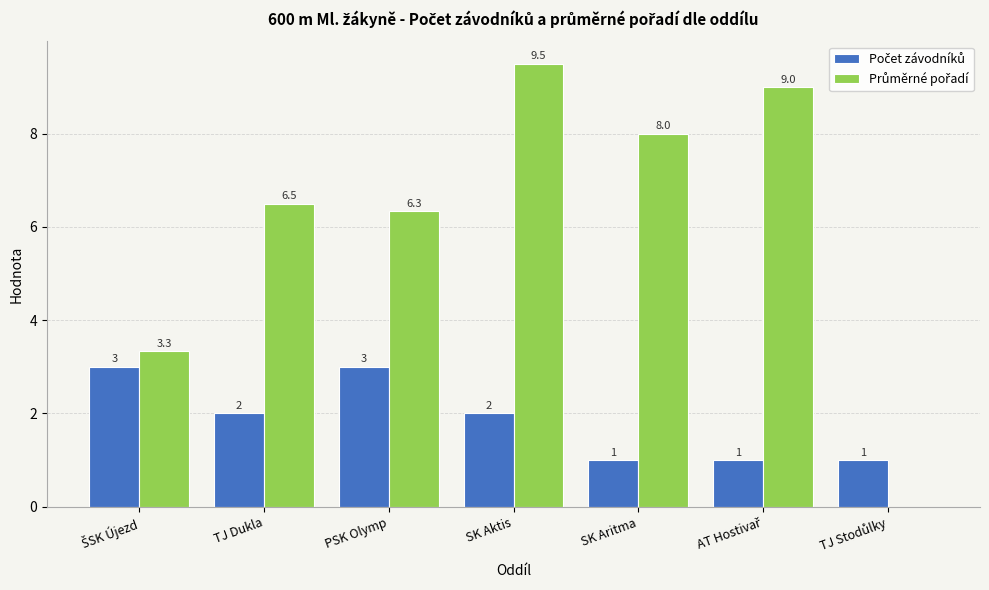

Which category has the highest value across all series?

SK Aktis